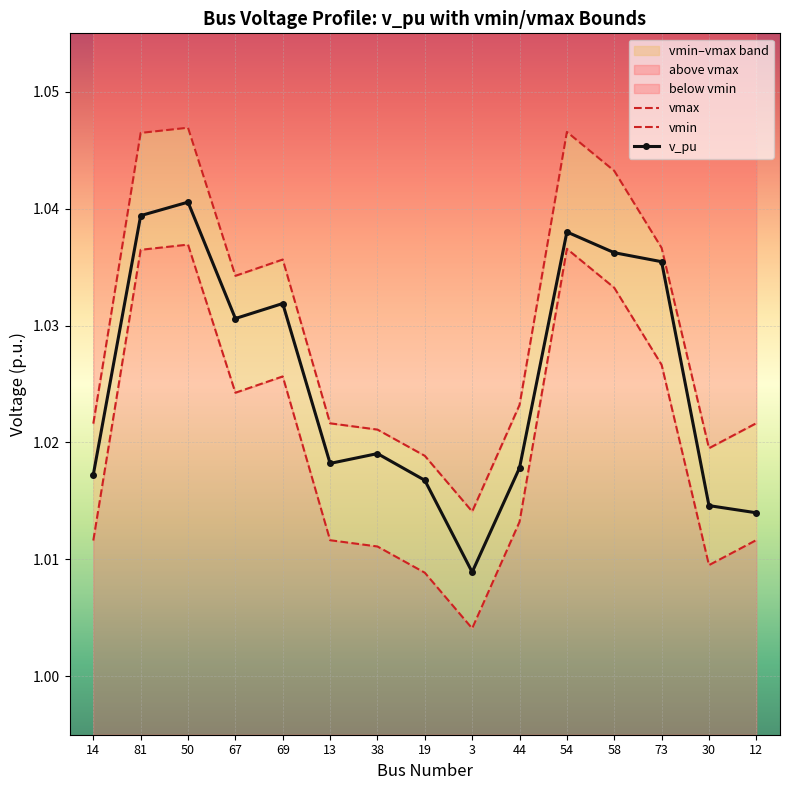

True or false: vmin has more than 2 points higher than both neighbors.

True